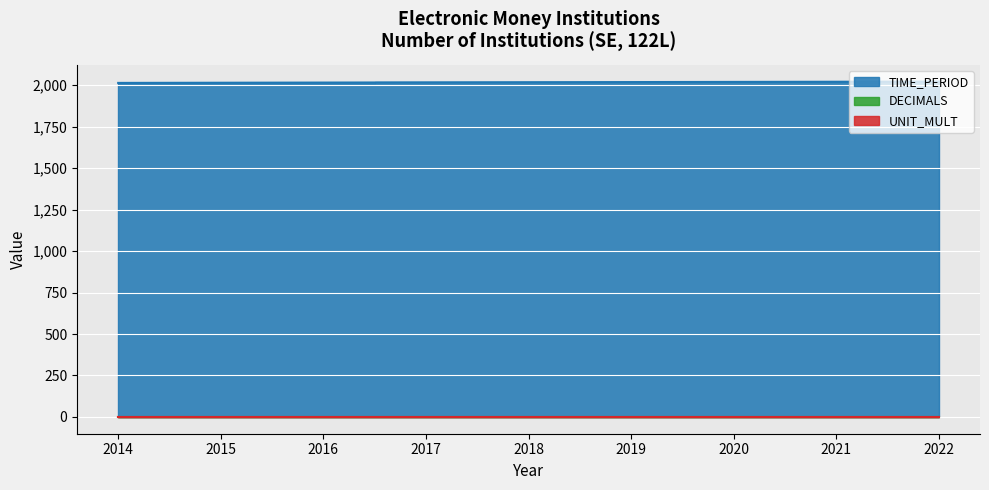

Count the number of data series in this chart.

3